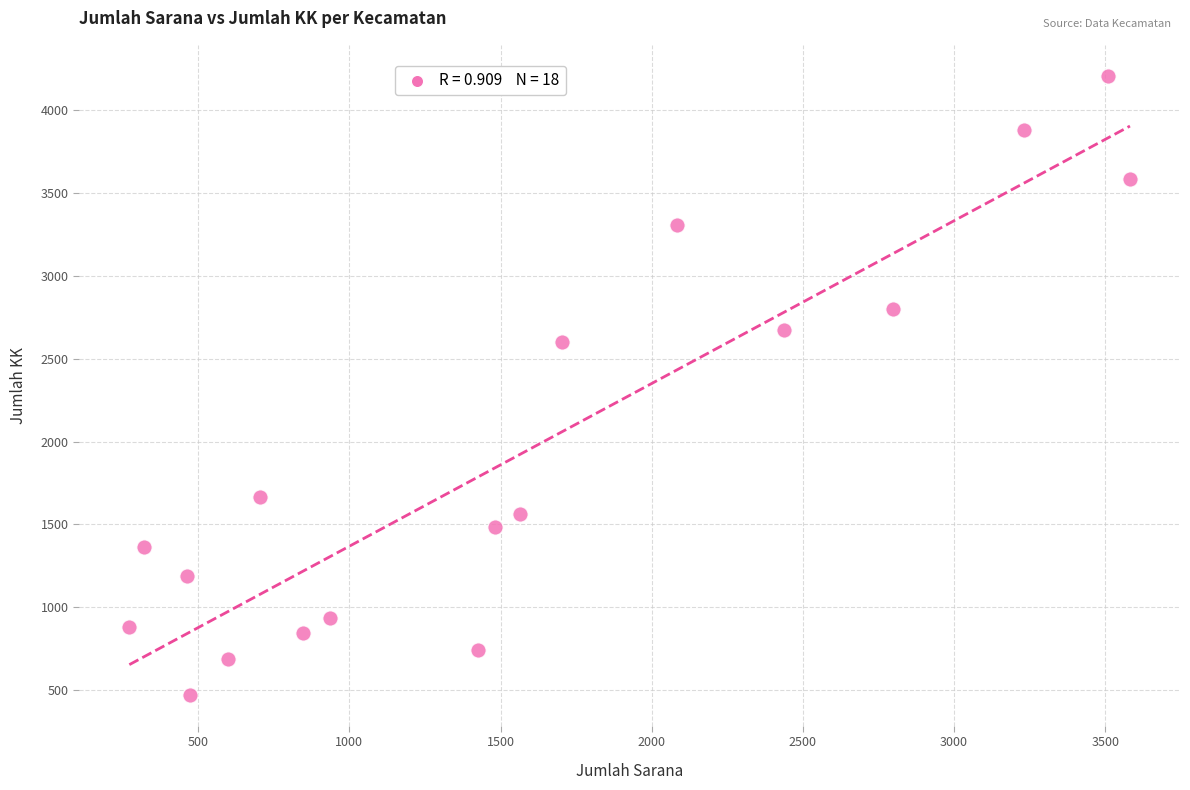

What is the range of X values (max minus min)?

3310